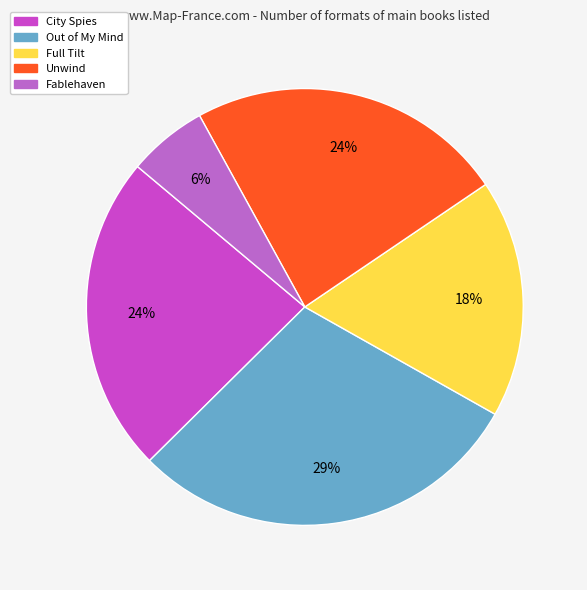

Which has a higher value, City Spies or Full Tilt?

City Spies